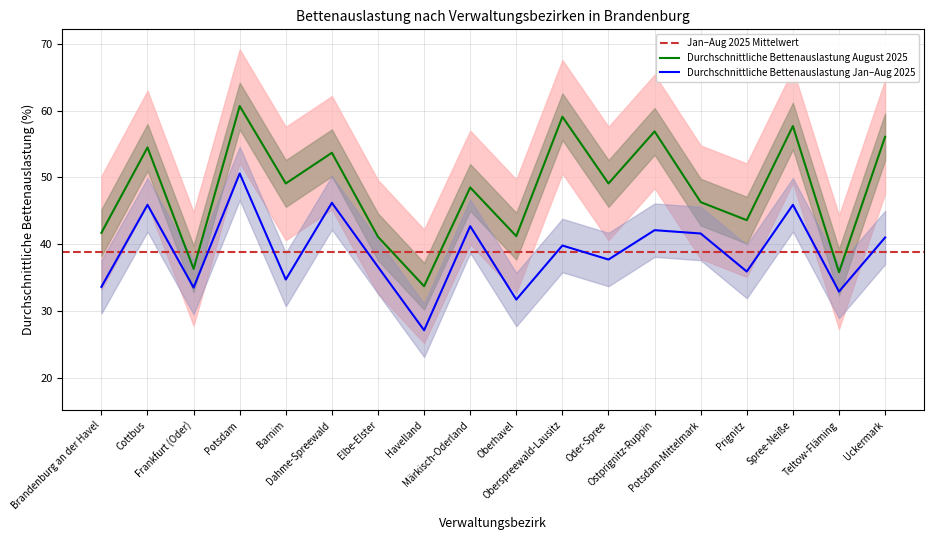

Between Havelland and Teltow-Fläming, which series saw the biggest shift?

Durchschnittliche Bettenauslastung Jan-Aug 2025